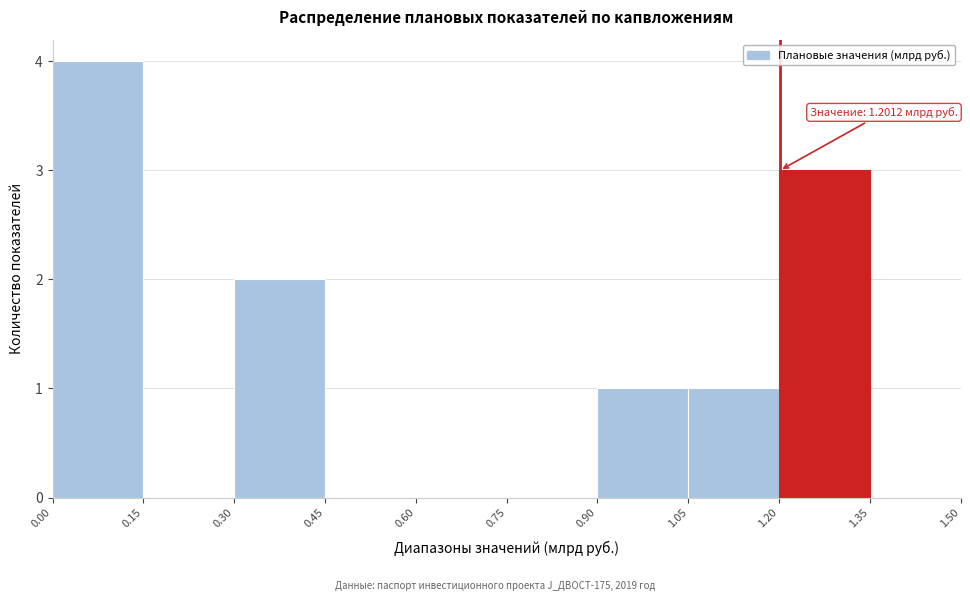

Over which range of the x-axis is the bar tallest?

0.00 to 0.15